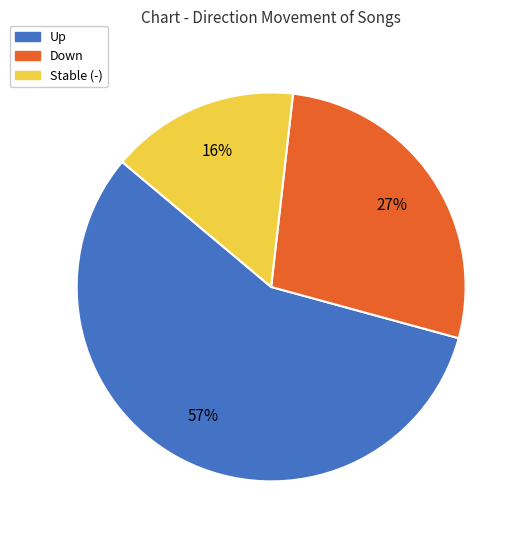

Is there any slice that represents more than half of the pie?

Yes